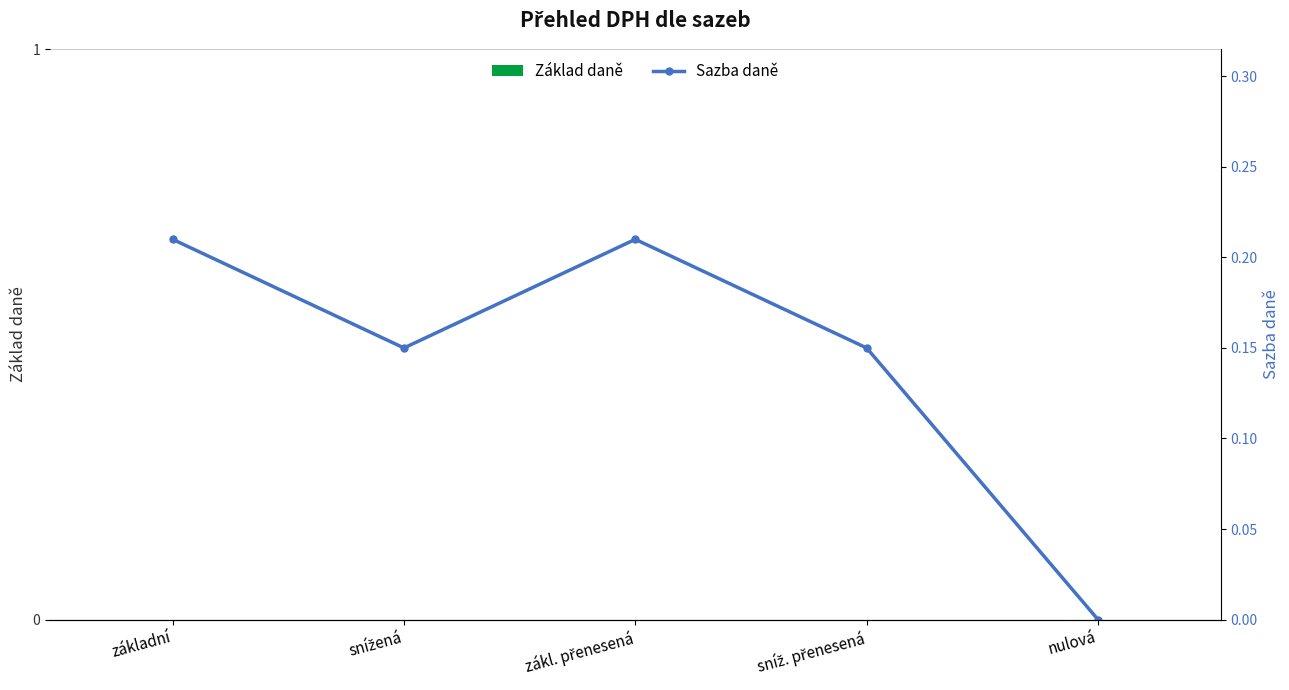

Where is Sazba daně nearest to the value 0?

nulová